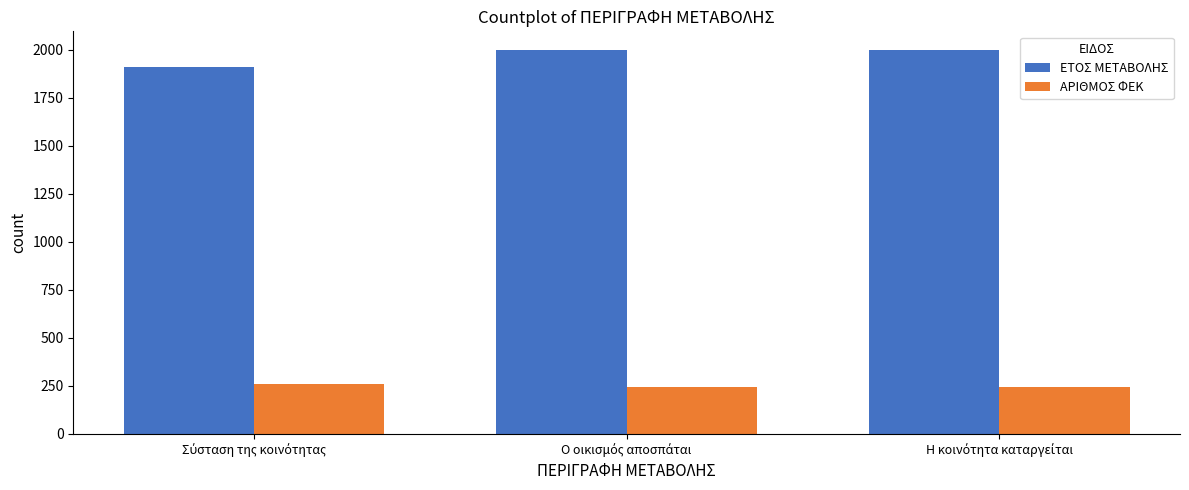

What is the greatest value displayed?

1997